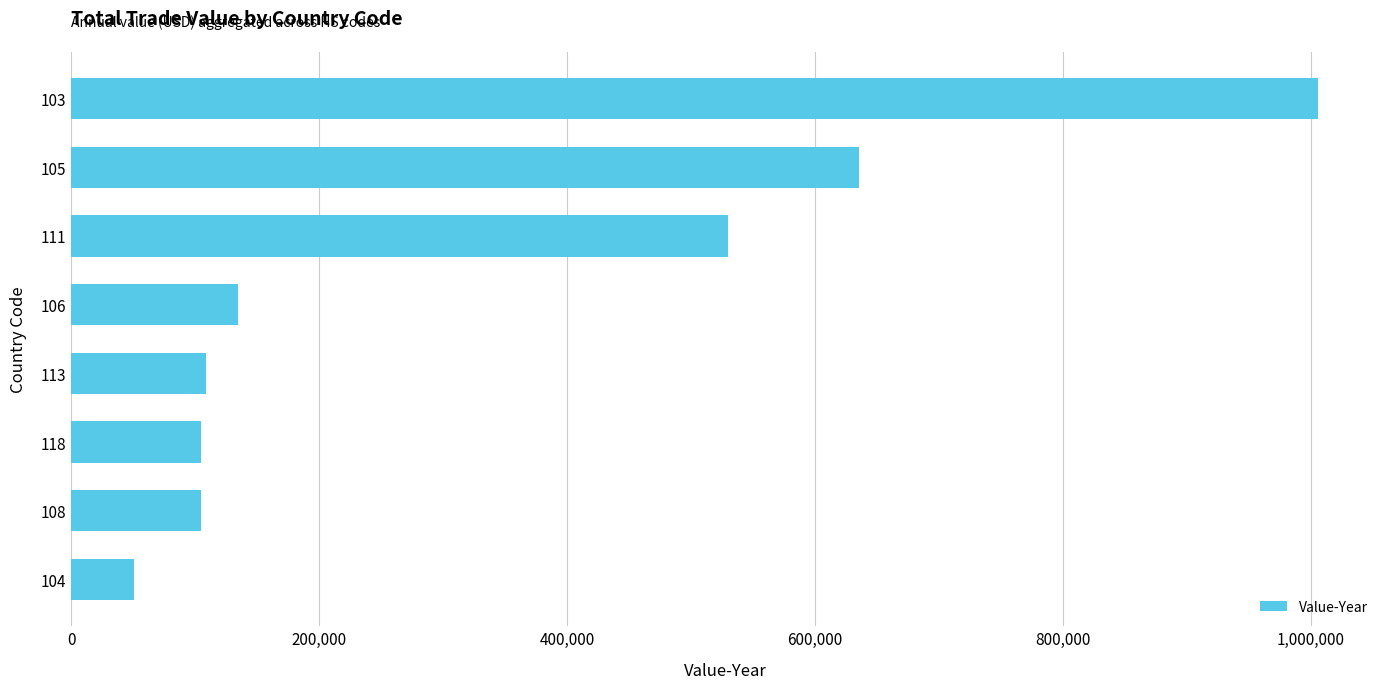

Is it true that the value at 108 is 170042?

False